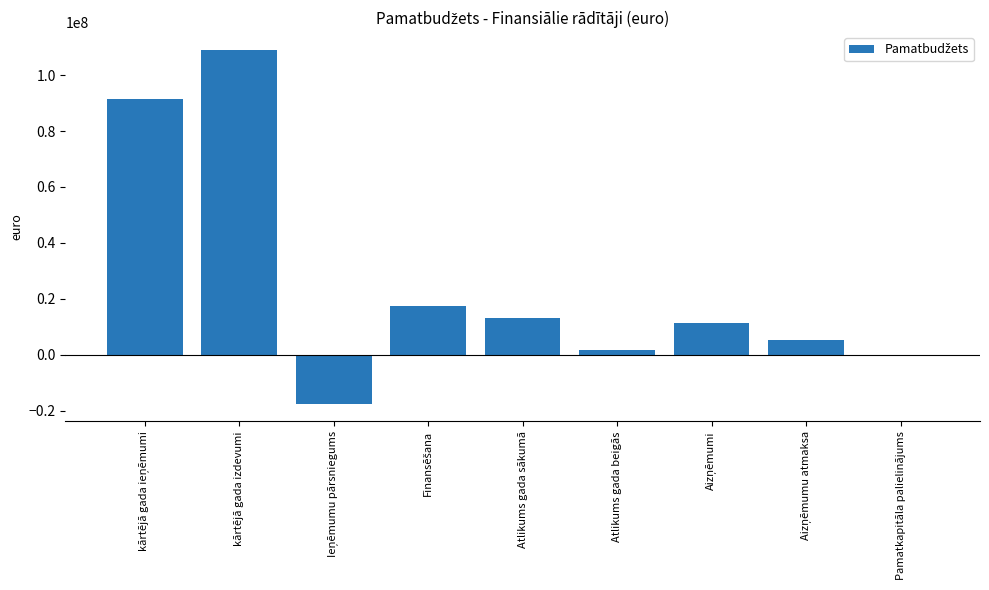

How many series are shown in this chart?

1